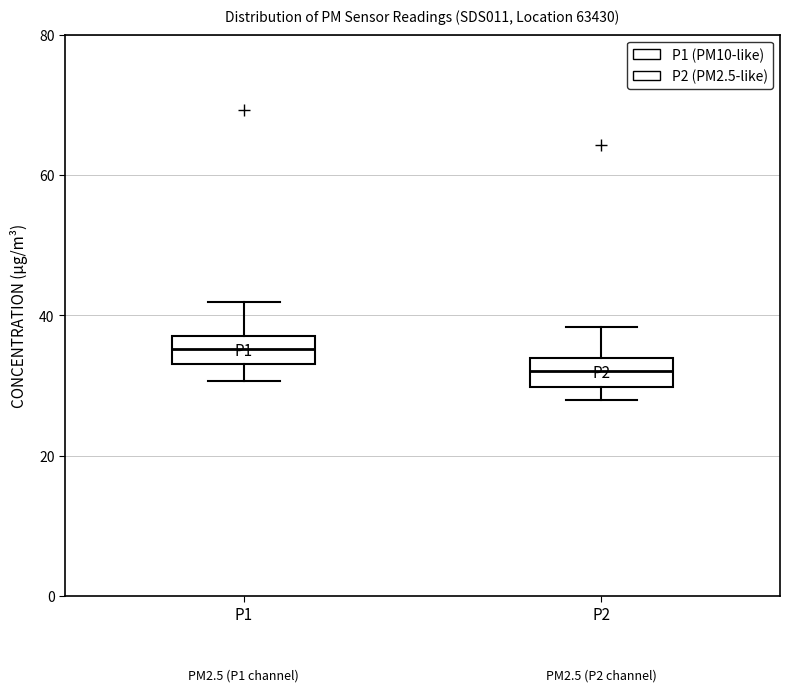

Which box's median line is the lowest?

P2